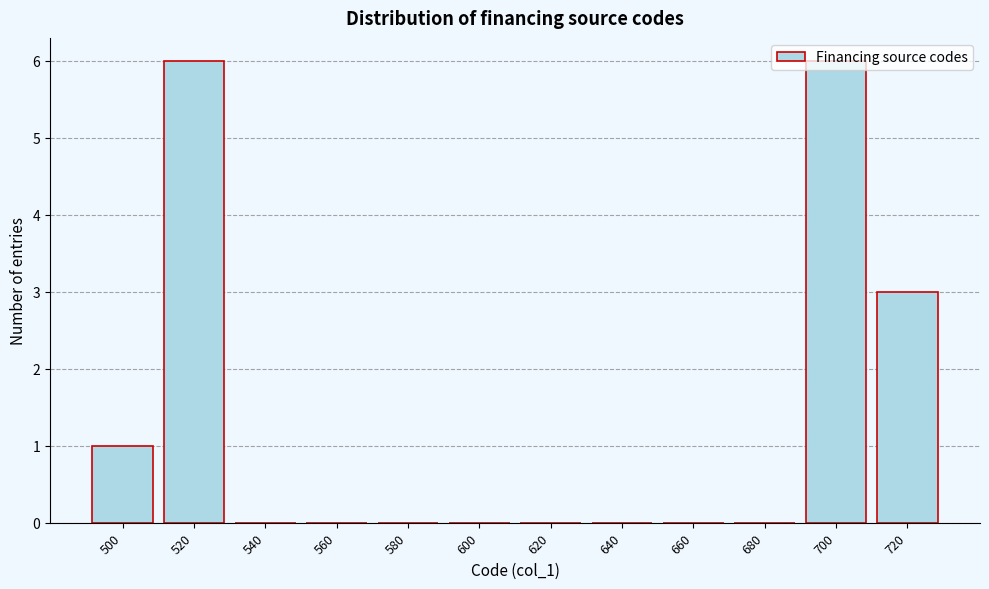

True or false: the data shows 6 at 520.

True